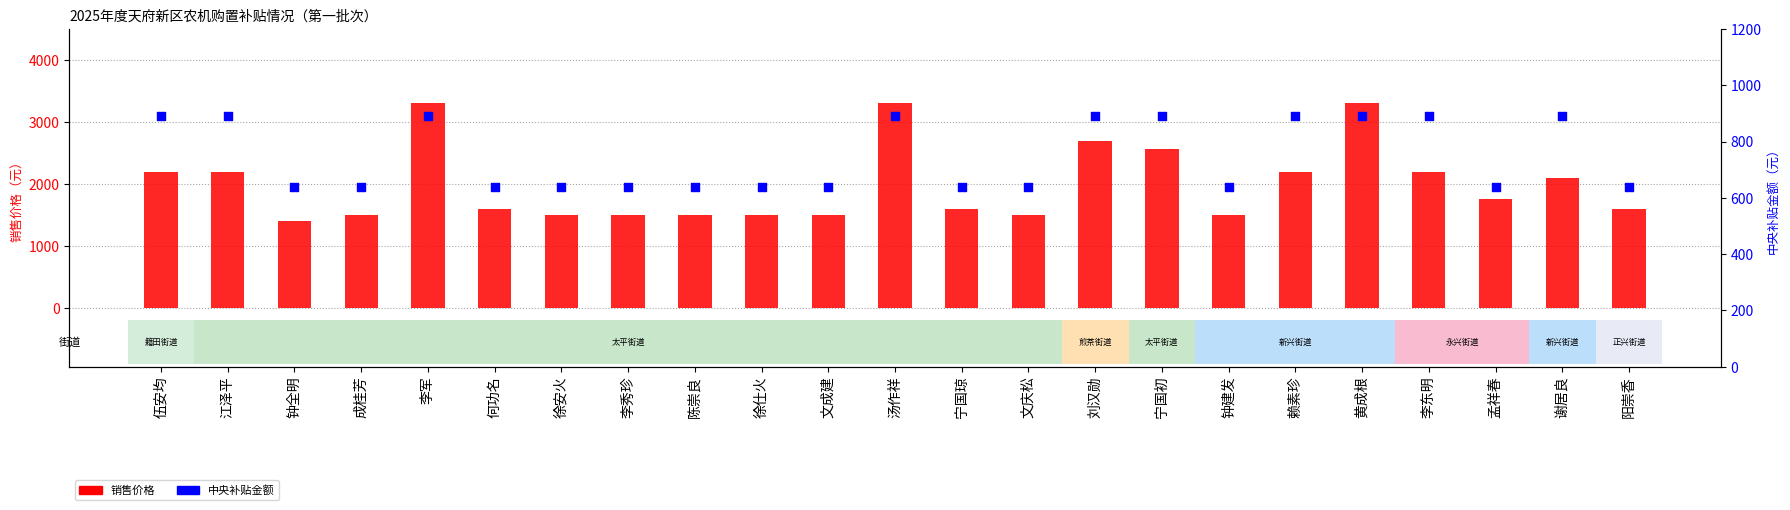

Is the value of 中央补贴金额 at 钟建发 greater than the value of 销售价格 at 李东明?

No